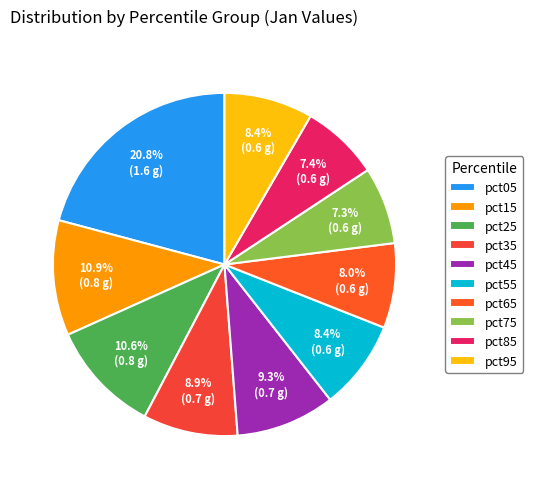

To the nearest percent, what percentage of the pie is pct85?

7%